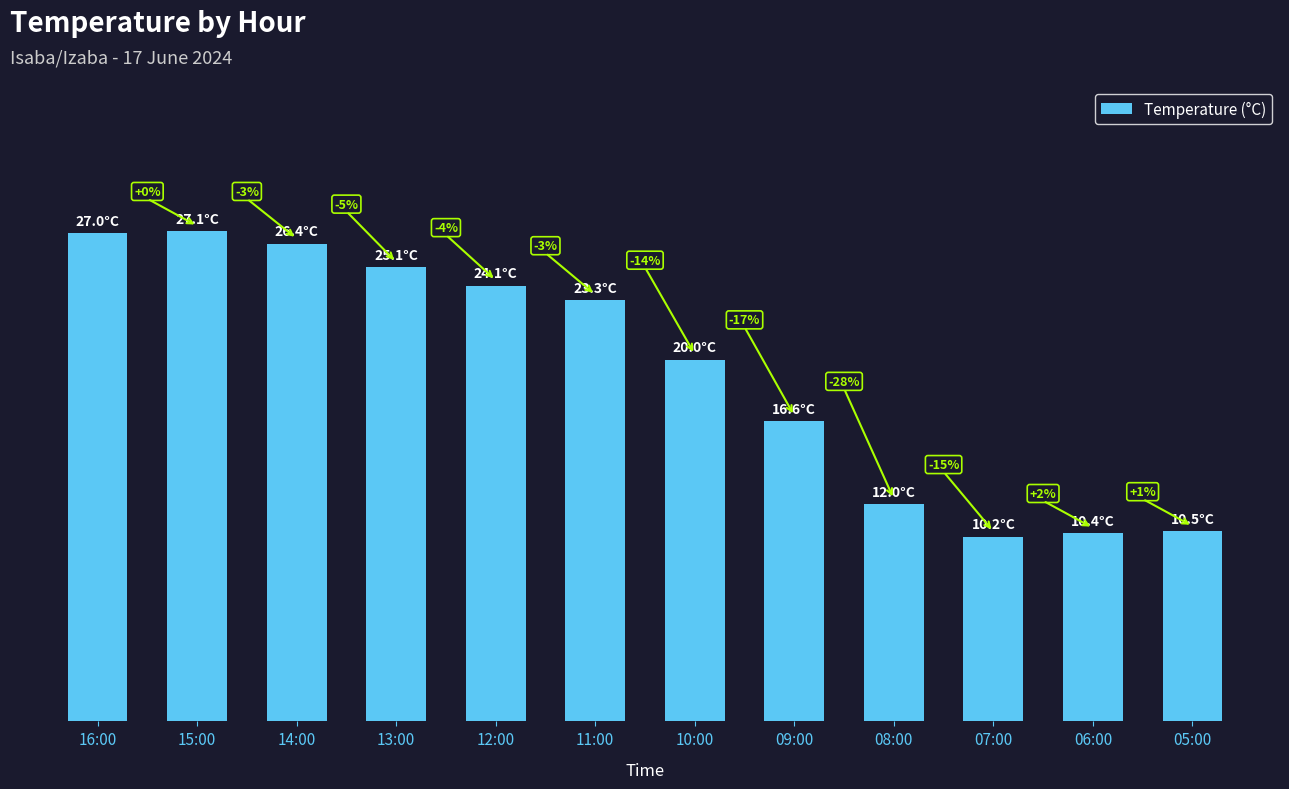

Does the chart contain any negative values?

No